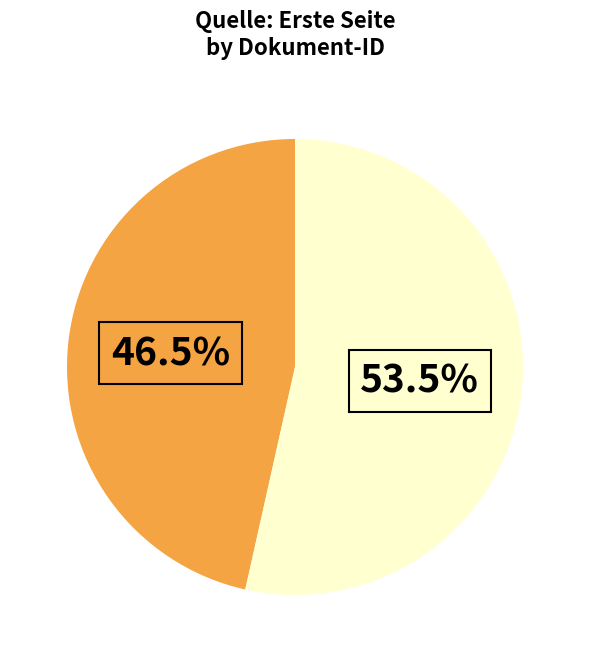

Is there a majority slice in this chart?

Yes